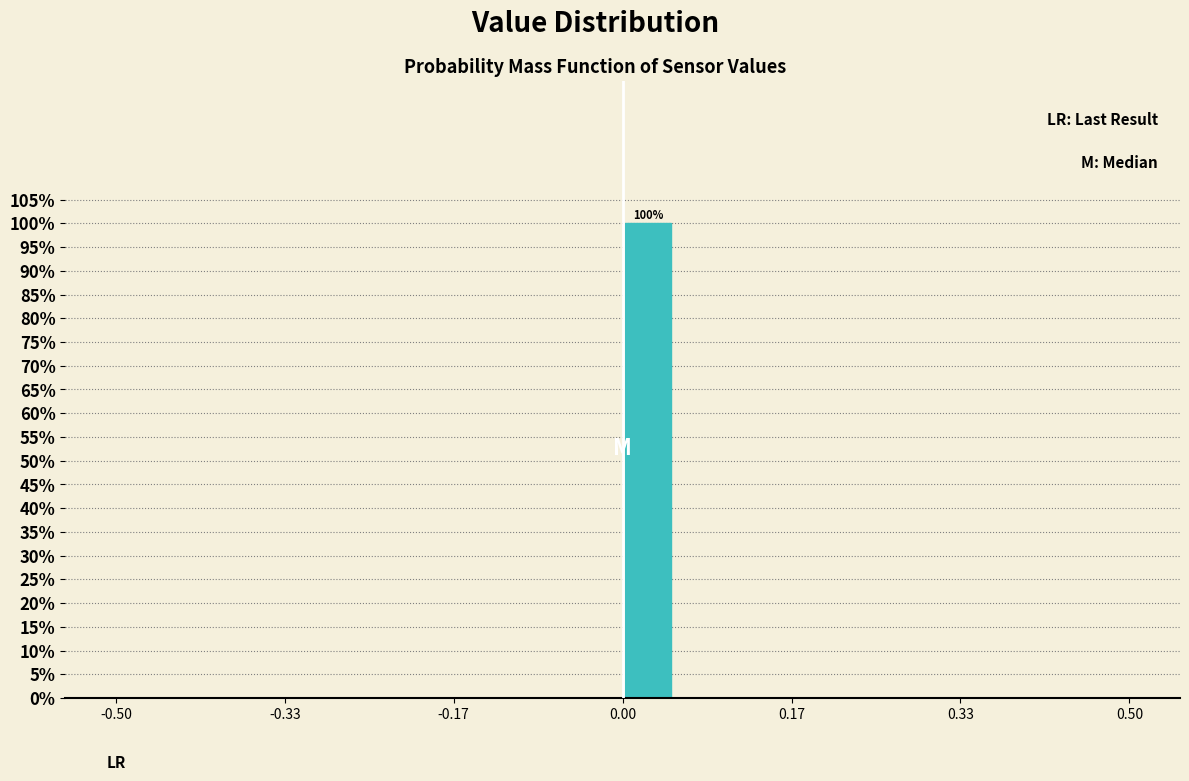

Around what value on the x-axis is the tallest bar? Give the approximate position of its centre, as read against the axis.

0.02